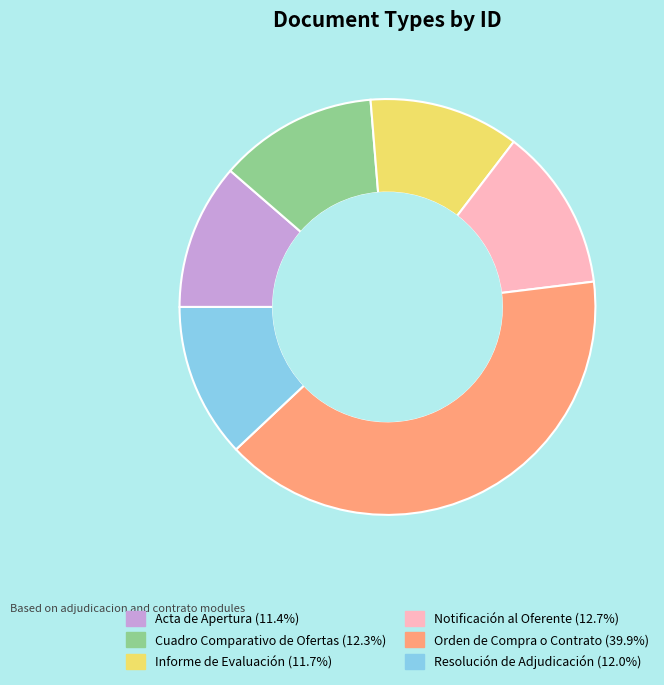

Is it true that Notificación al Oferente is 1% of the pie?

False